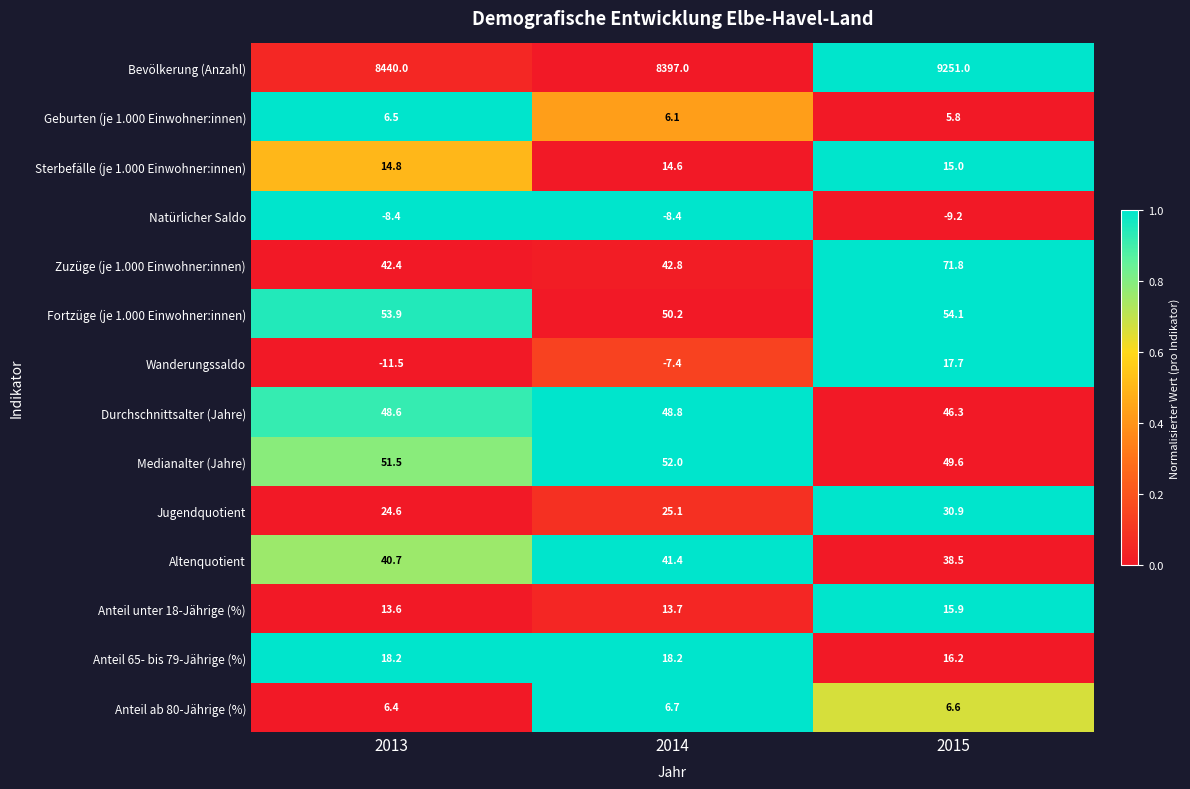

Which series has the largest total across all categories?

Bevölkerung (Anzahl)